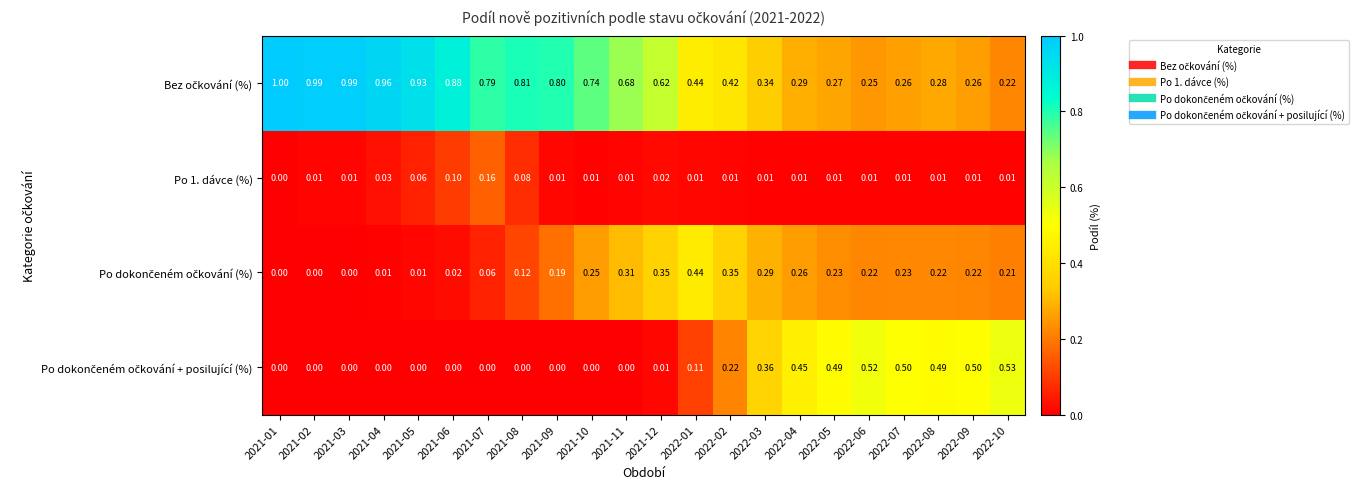

Count the number of categories in the chart.

22